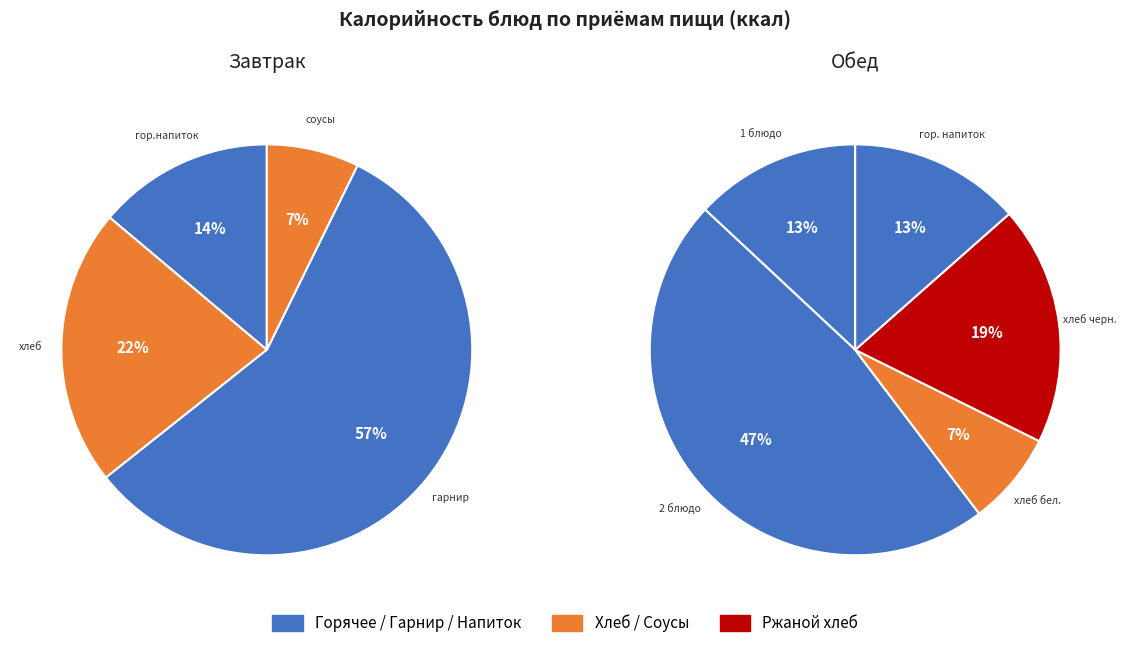

How many segments does this pie chart have?

9